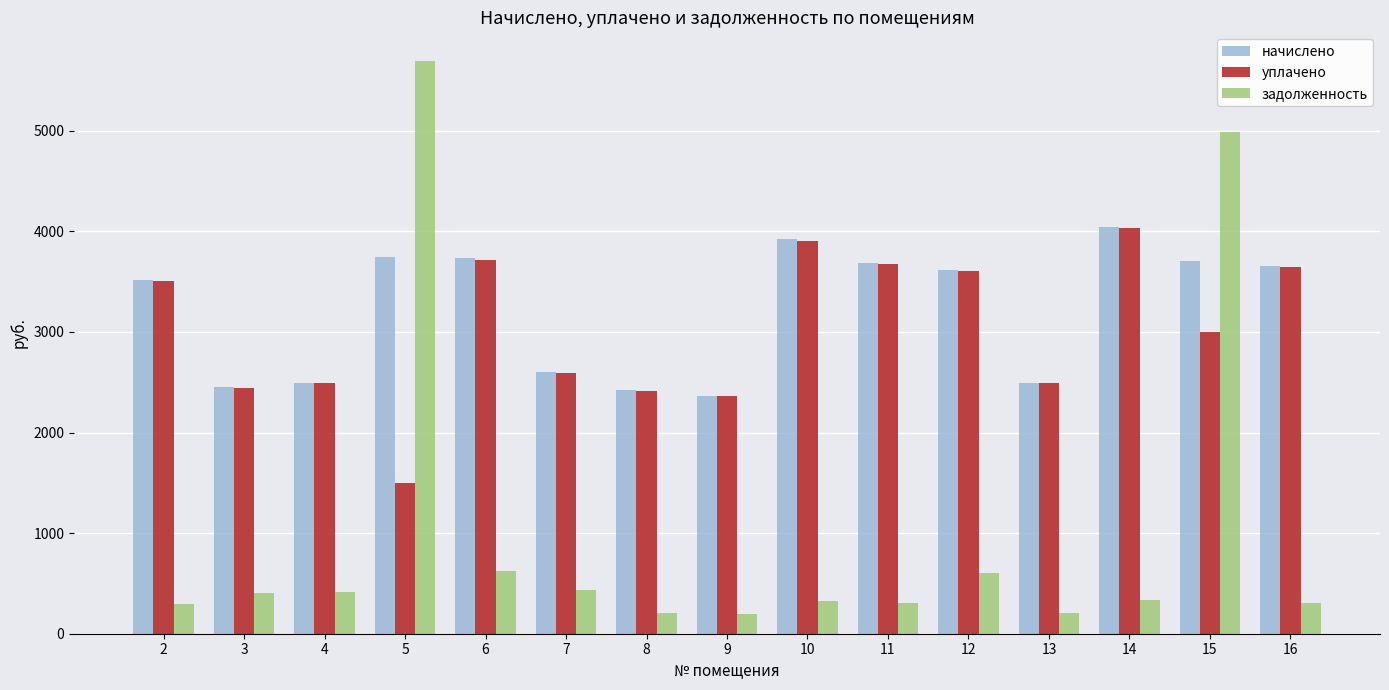

At how many categories does at least one series exceed 5327?

1